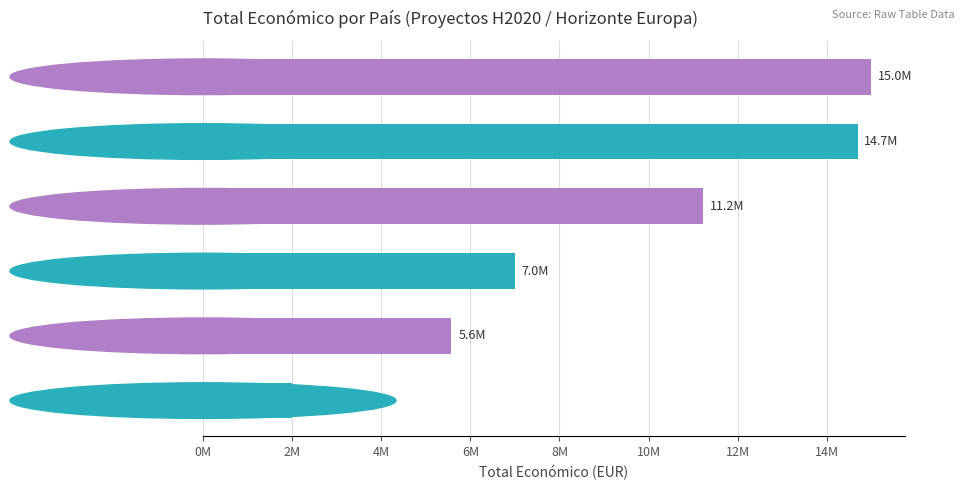

Which category has the highest value across all series?

Bélgica